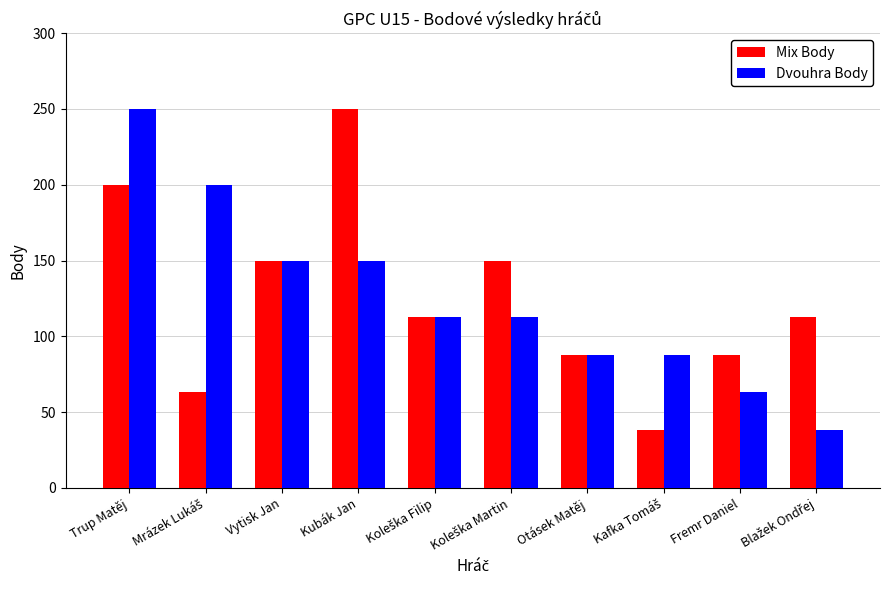

What are all the series names shown in the legend?

Mix Body, Dvouhra Body